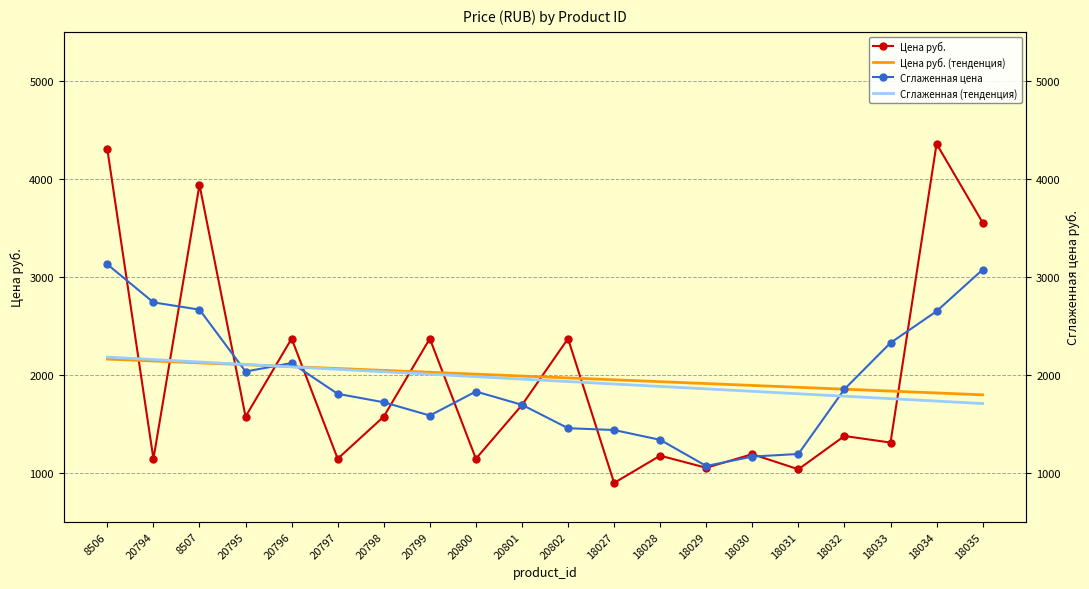

Which category has the highest value in the Цена руб. (тенденция) series?

8506